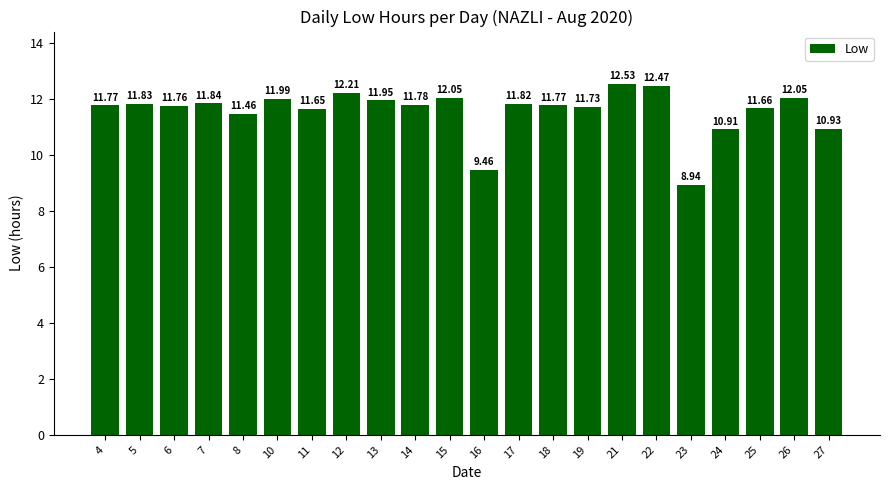

How many distinct data groups are displayed?

1